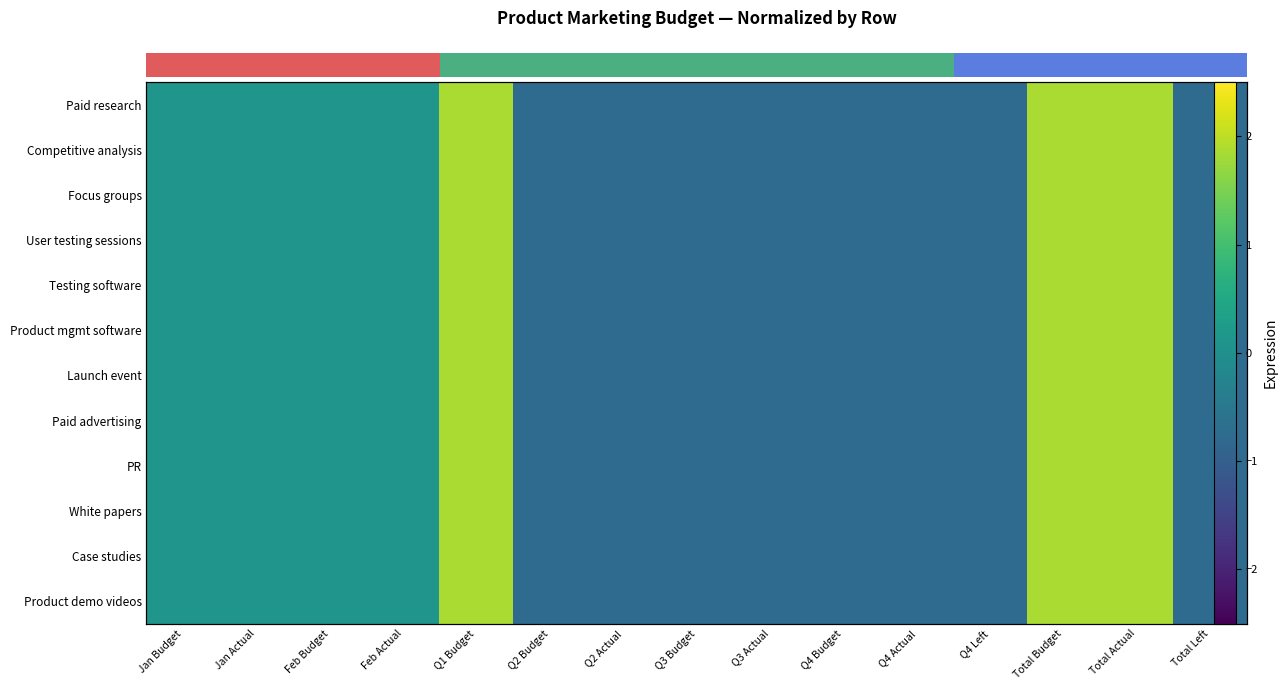

Rank the series at Feb Actual from highest to lowest value.

Paid research, Competitive analysis, Focus groups, User testing sessions, Testing software, Product mgmt software, Launch event, Paid advertising, PR, White papers, Case studies, Product demo videos